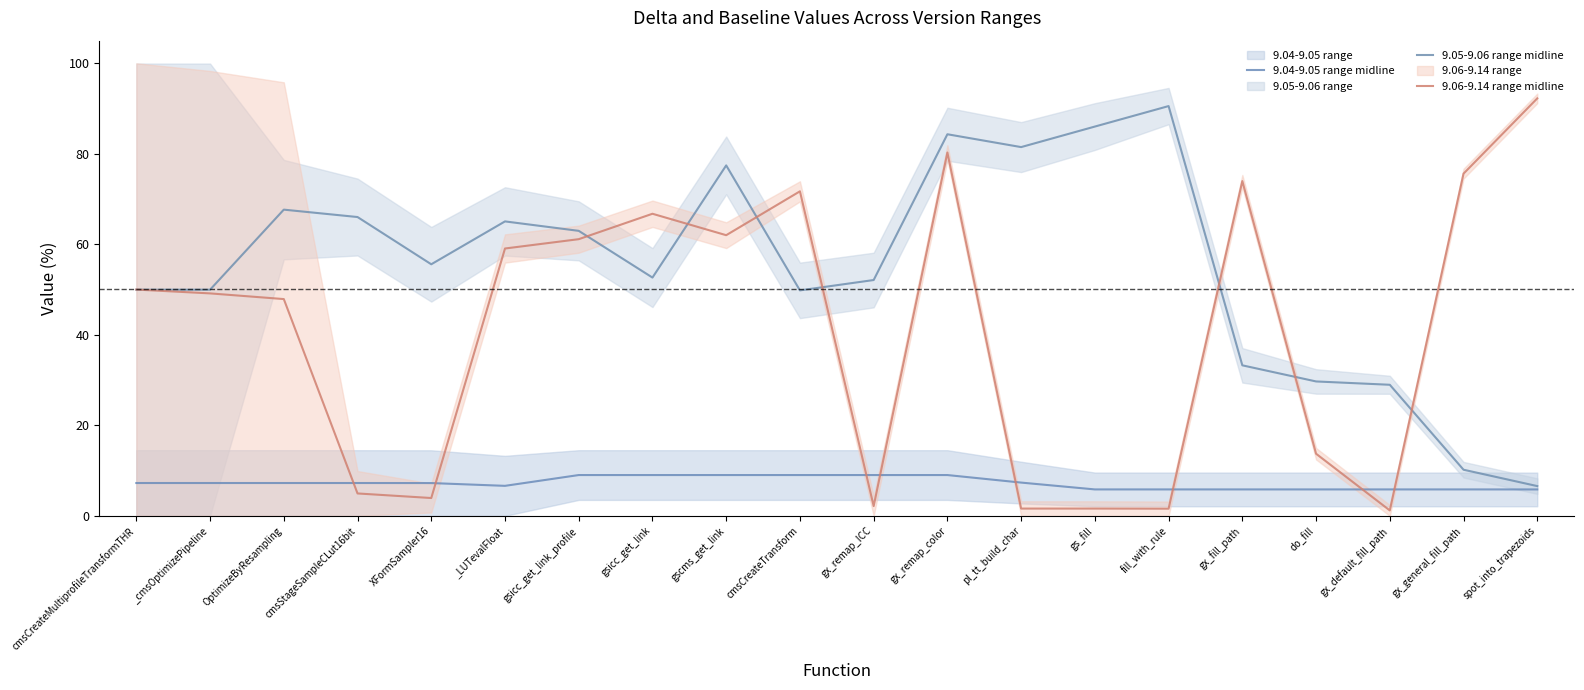

True or false: 9.05-9.06 range midline has more than 2 points higher than both neighbors.

True